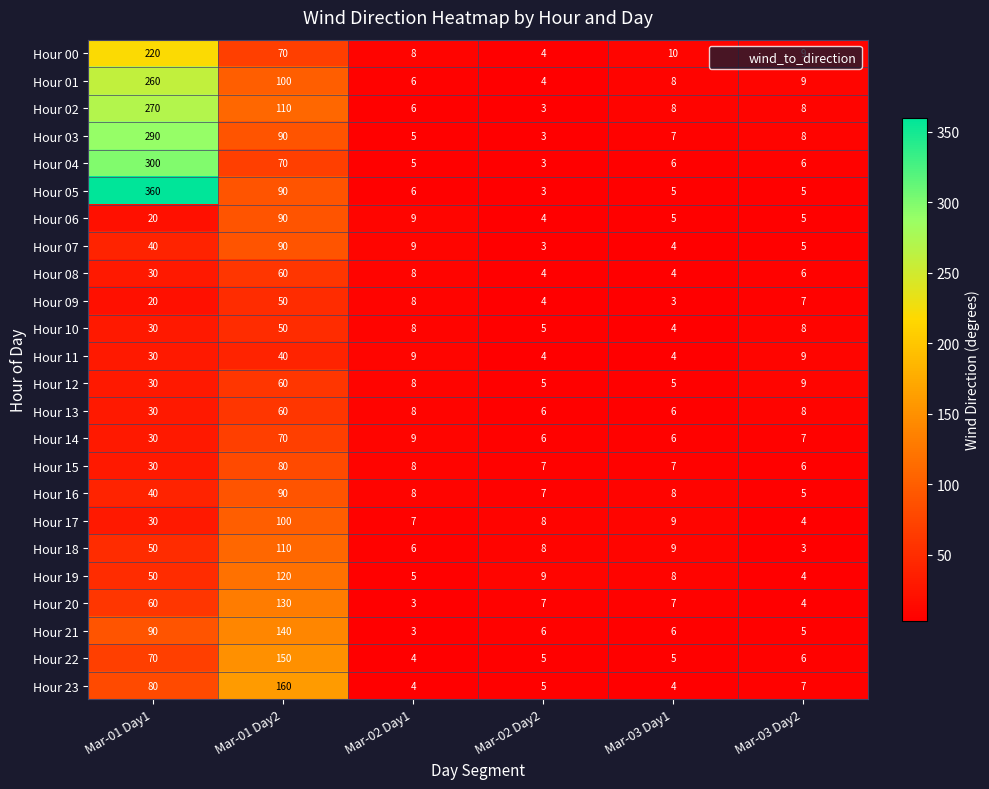

What is the difference between the maximum and second lowest values in the Hour 19 series?

115